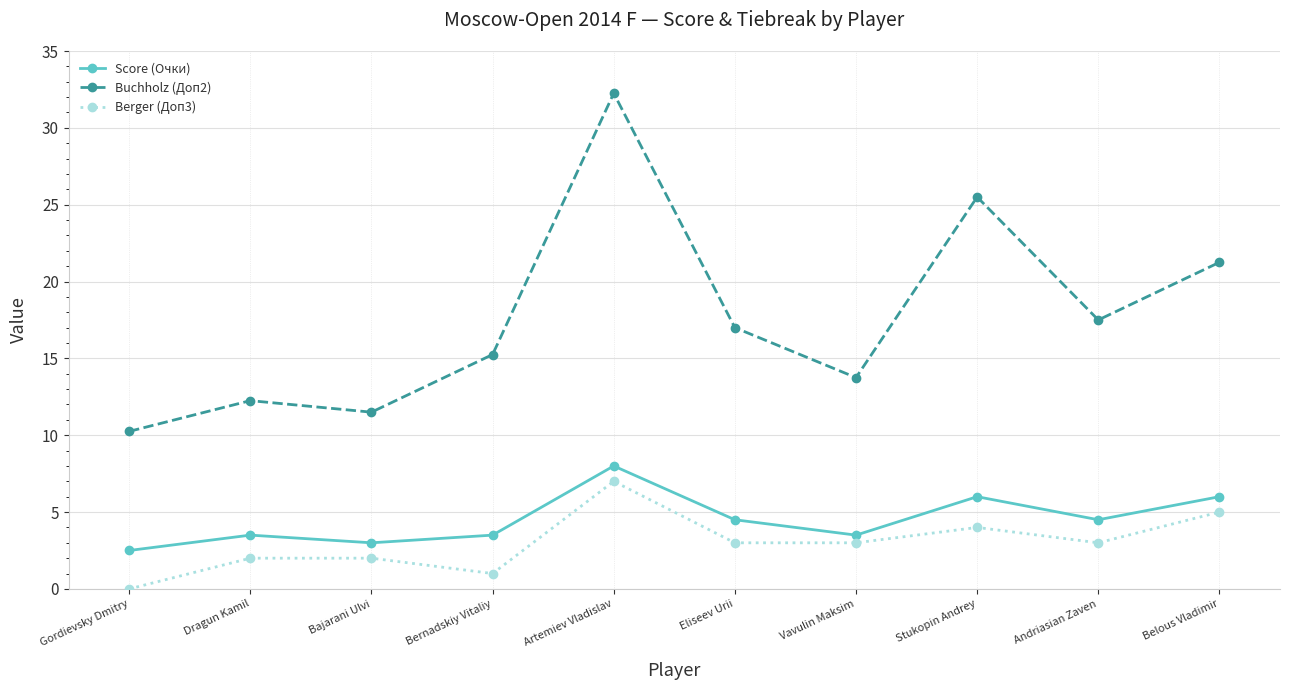

How many lines are shown in the chart?

3